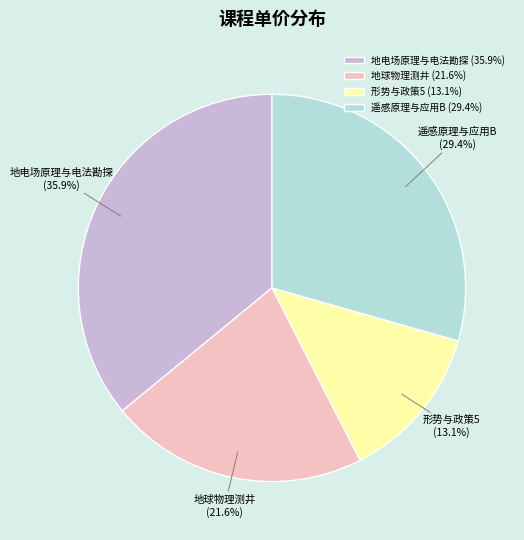

What is the ratio of the value at 地球物理测井 (21.6%) to the value at 遥感原理与应用B (29.4%)?

0.7